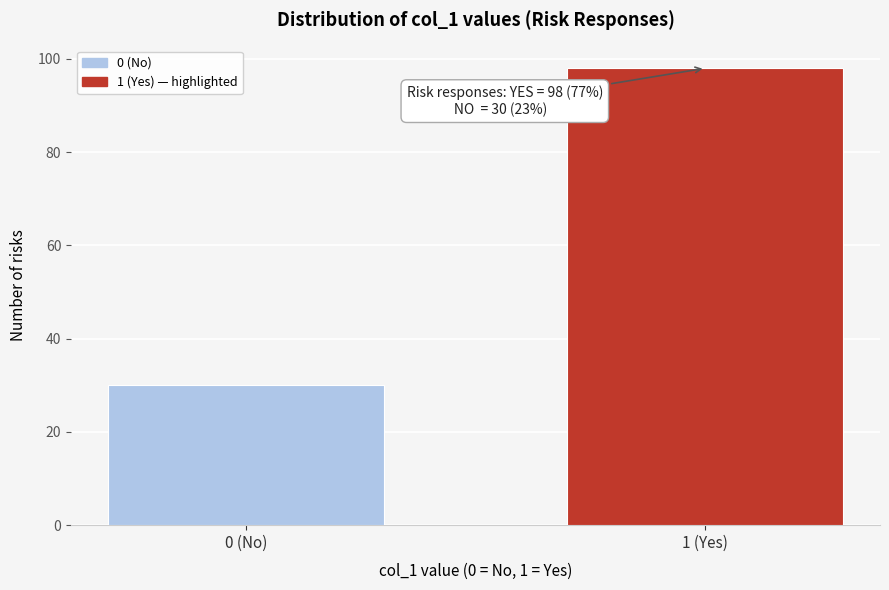

Reading left to right, transcribe all the data shown in this chart.

30	98